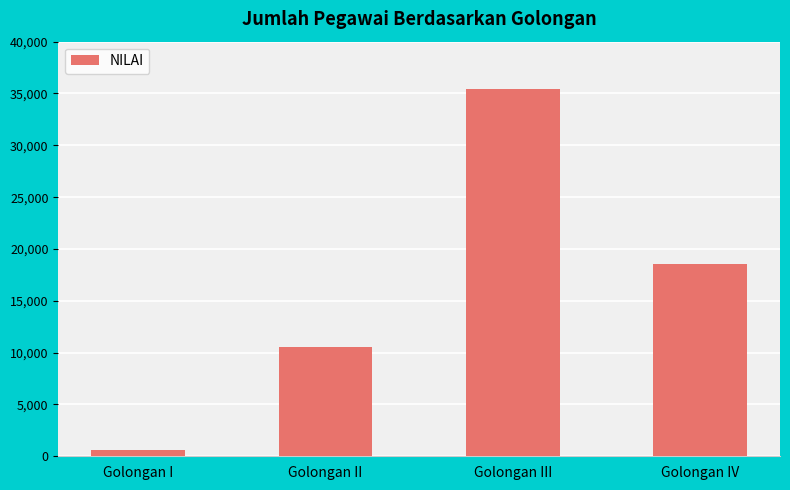

How many values are between 10534 and 35441?

3